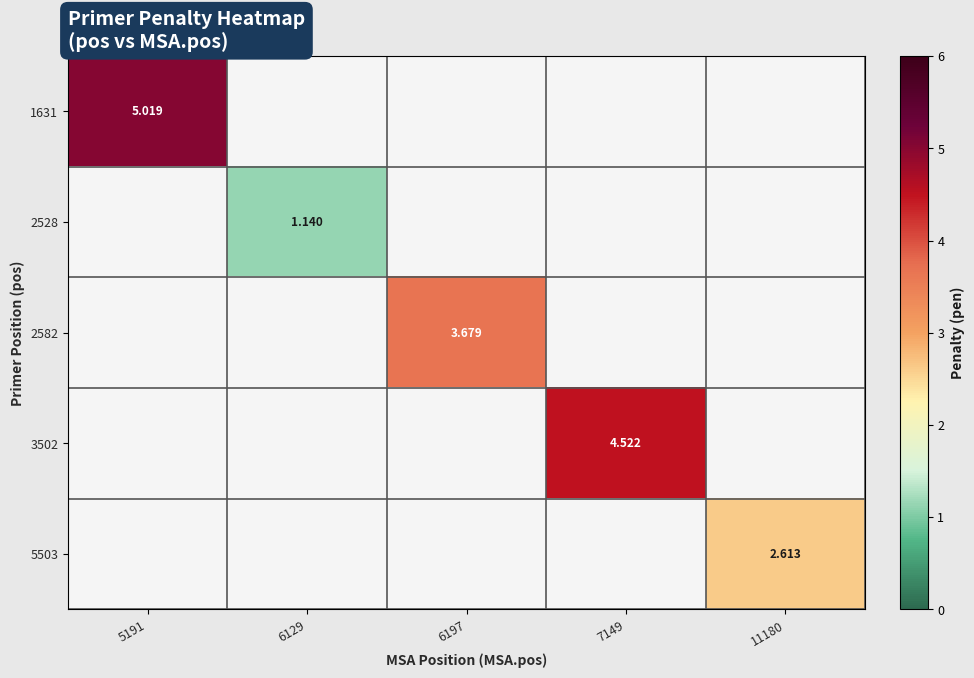

Which category has the highest value across all series?

5191